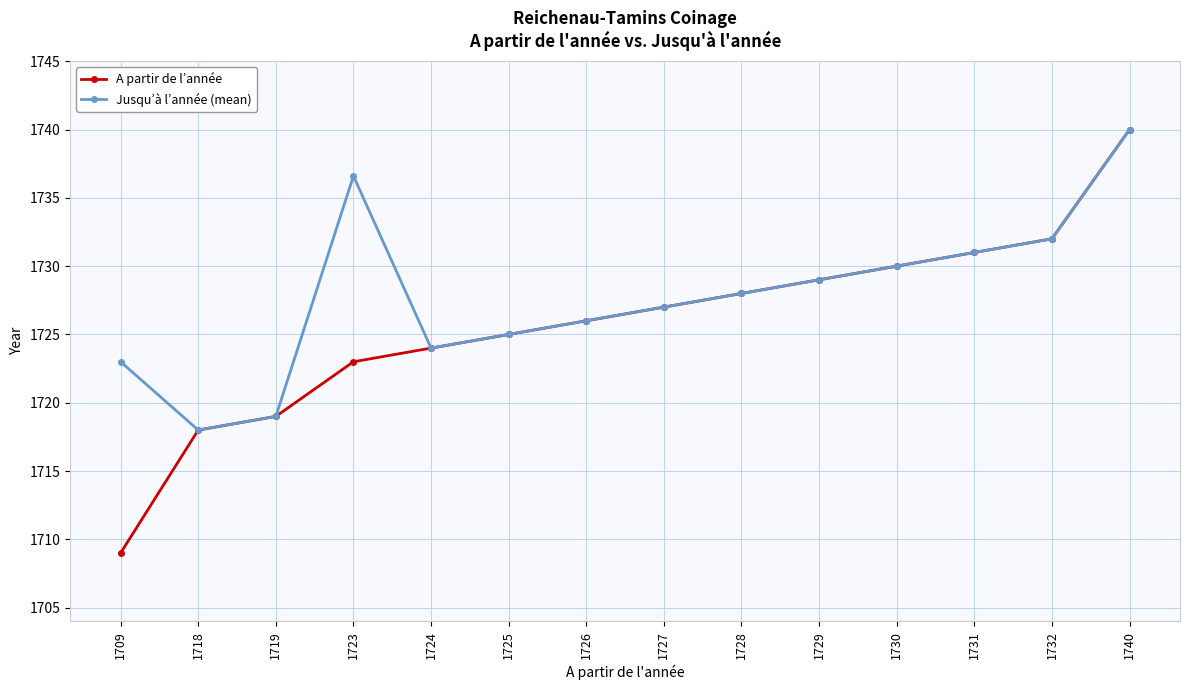

What are all the series names shown in the legend?

A partir de l’année, Jusqu’à l’année (mean)